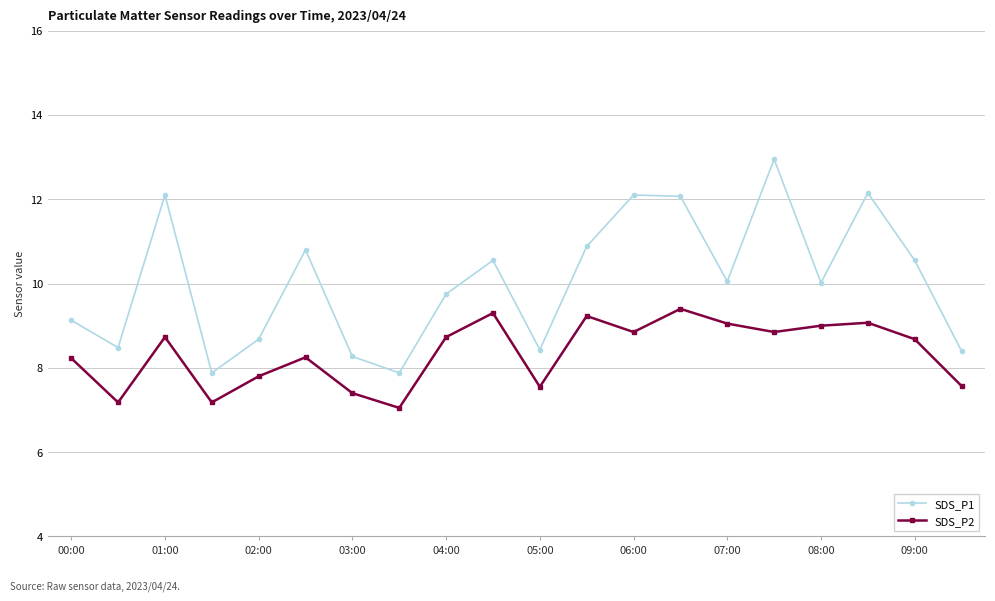

What is the sum of all SDS_P2 values?

167.1